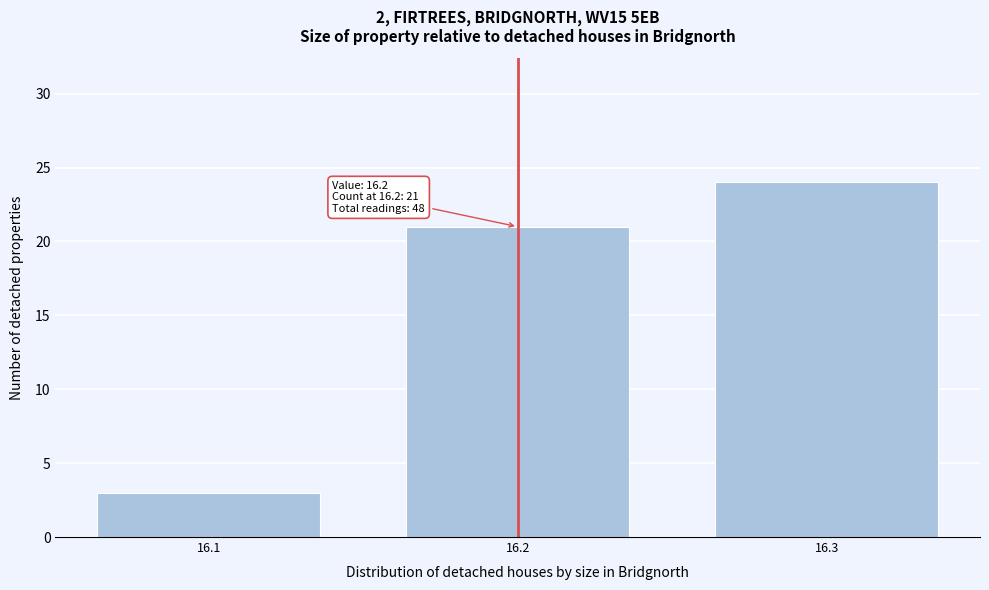

Over which range of the x-axis is the bar tallest?

16.25 to 16.35